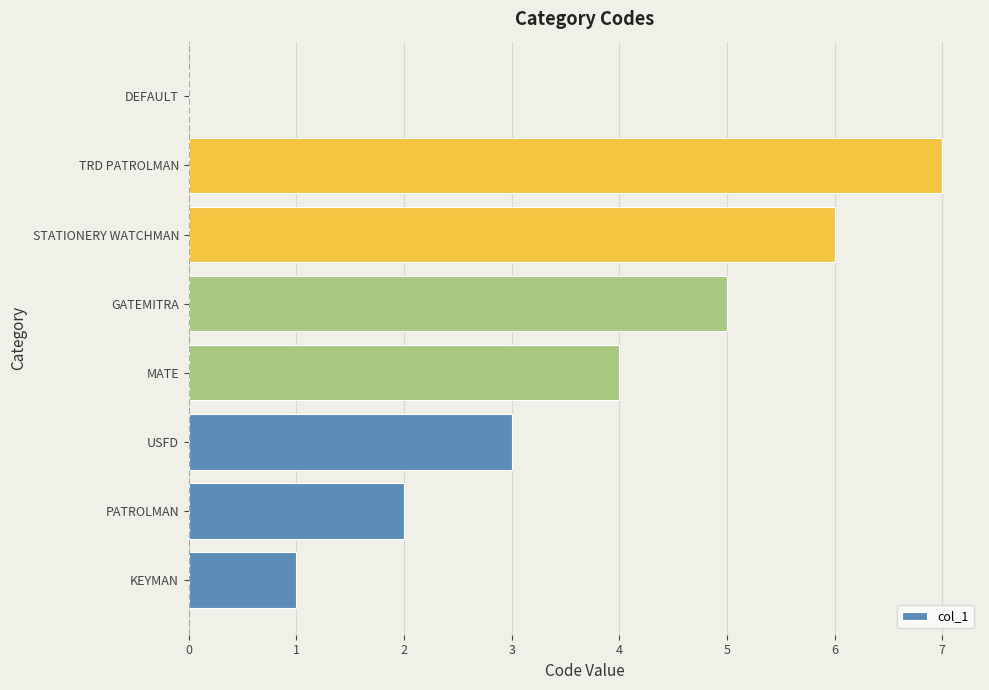

What is the change in value from GATEMITRA to TRD PATROLMAN?

+2